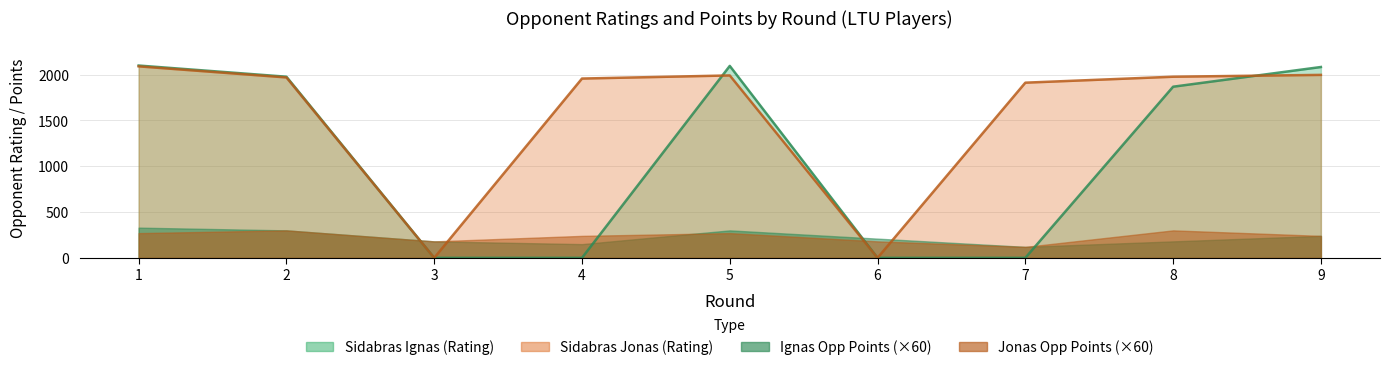

How many interior local valleys does the Sidabras Jonas (Rating) series have?

2